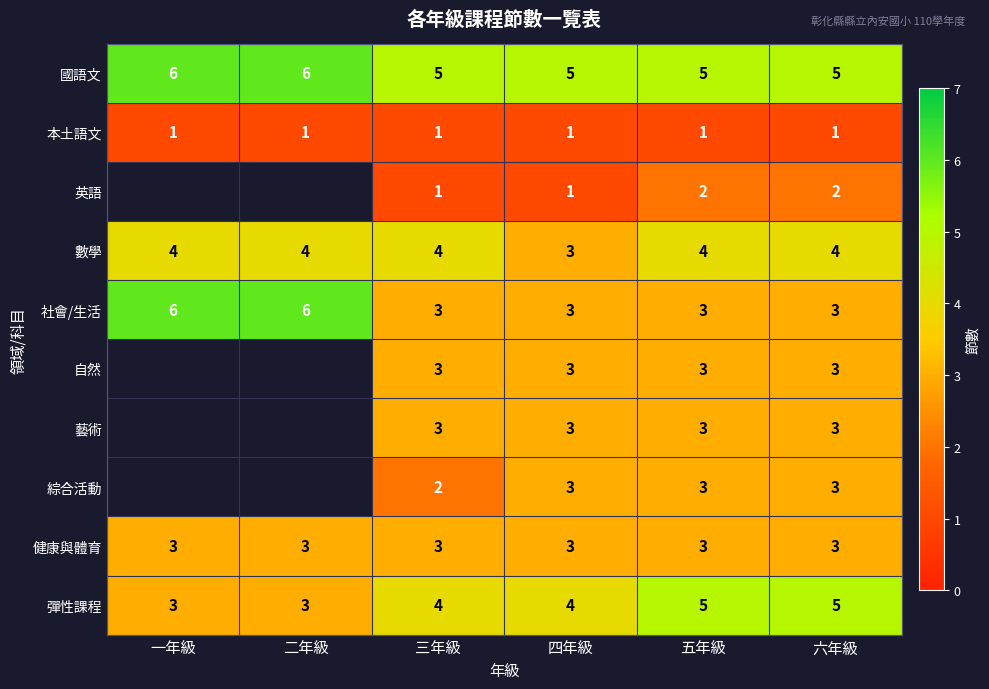

Count the number of data series in this chart.

10